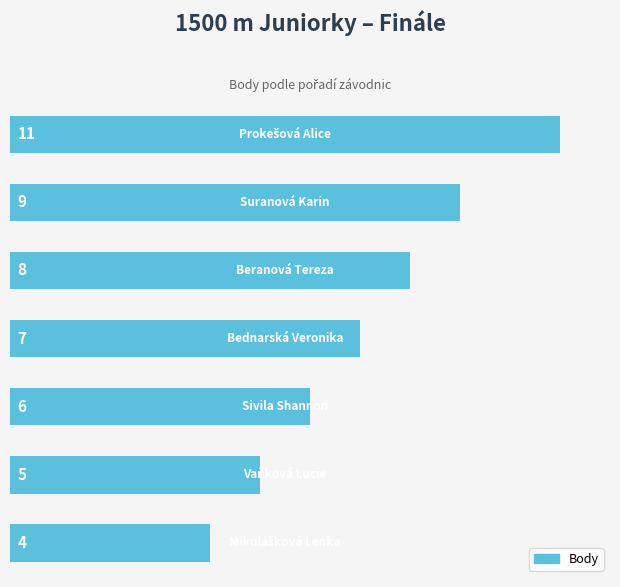

What is the difference between the maximum and minimum values?

7